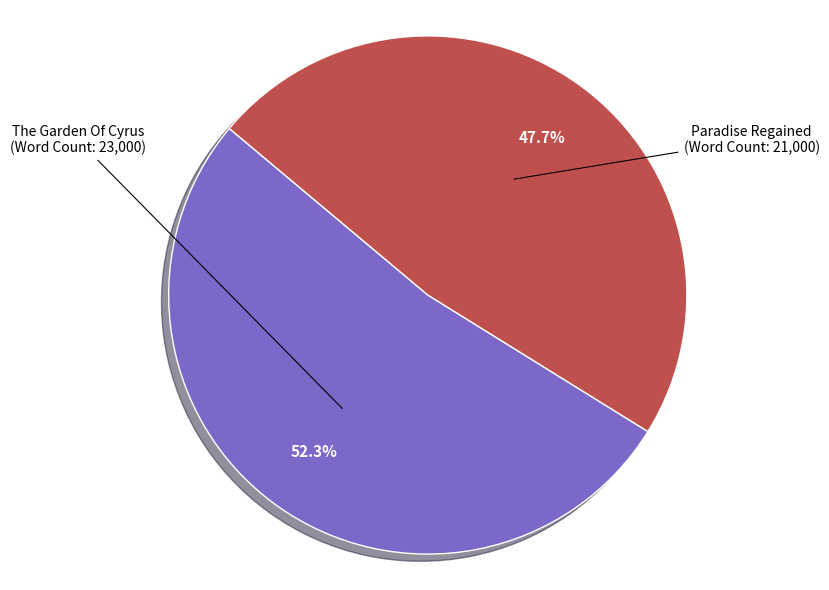

Is there a majority slice in this chart?

Yes